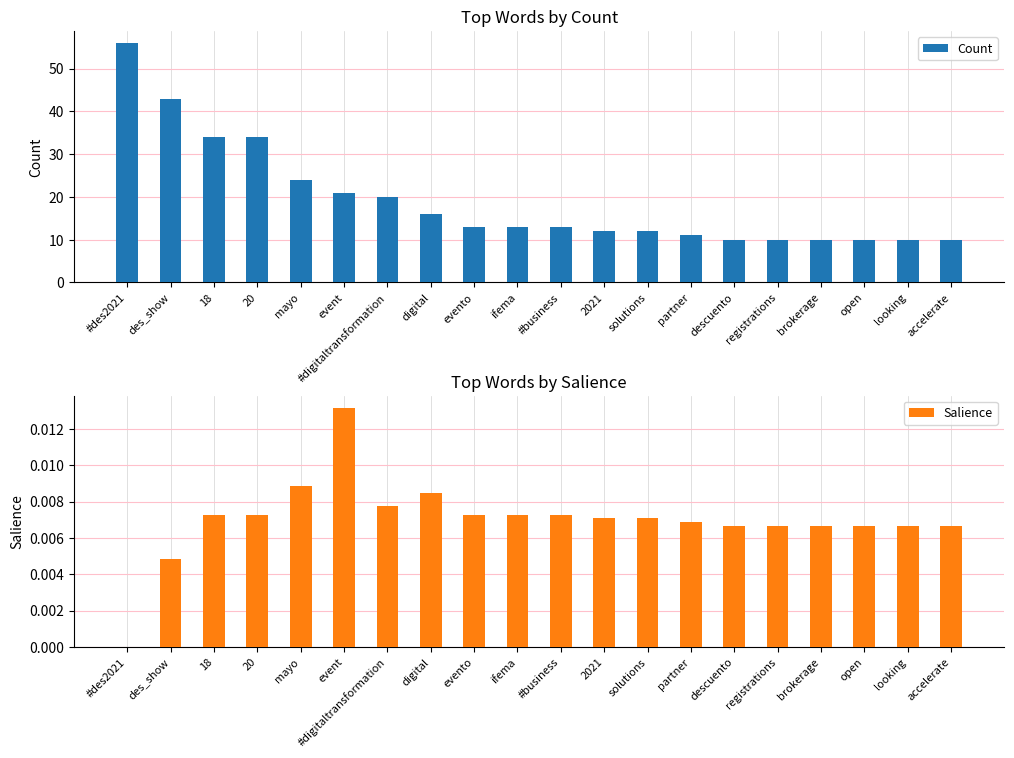

What is the sum of the Count values at accelerate and brokerage?

20